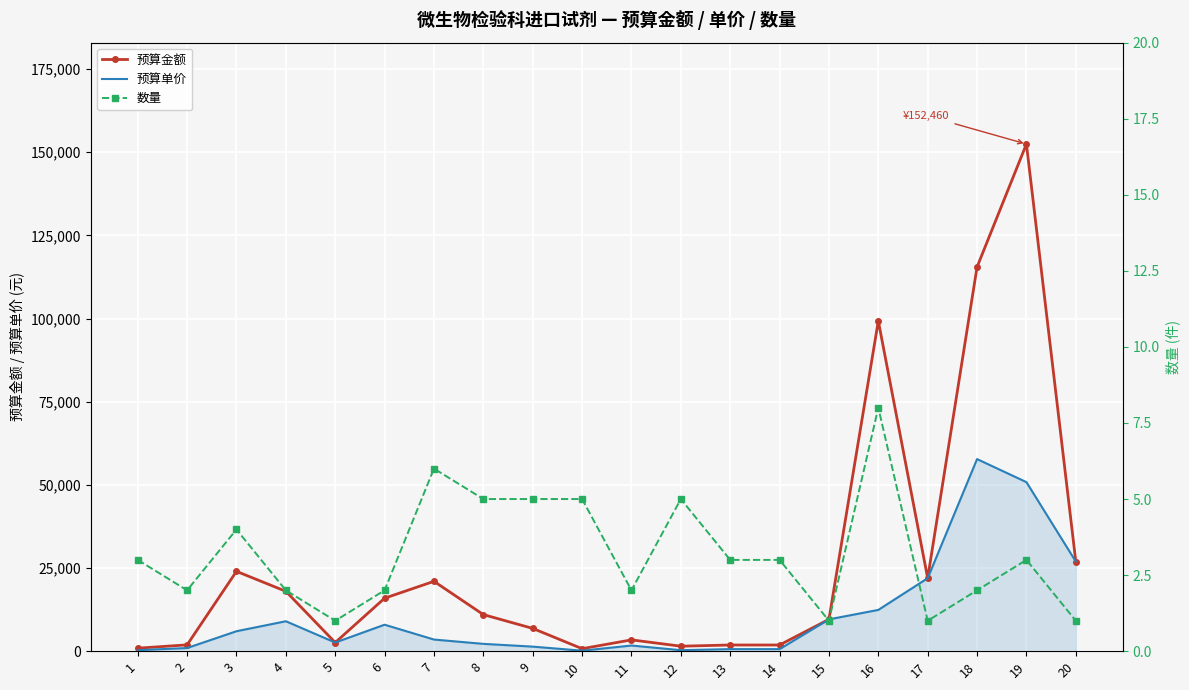

At which label does 预算金额 reach its minimum?

10